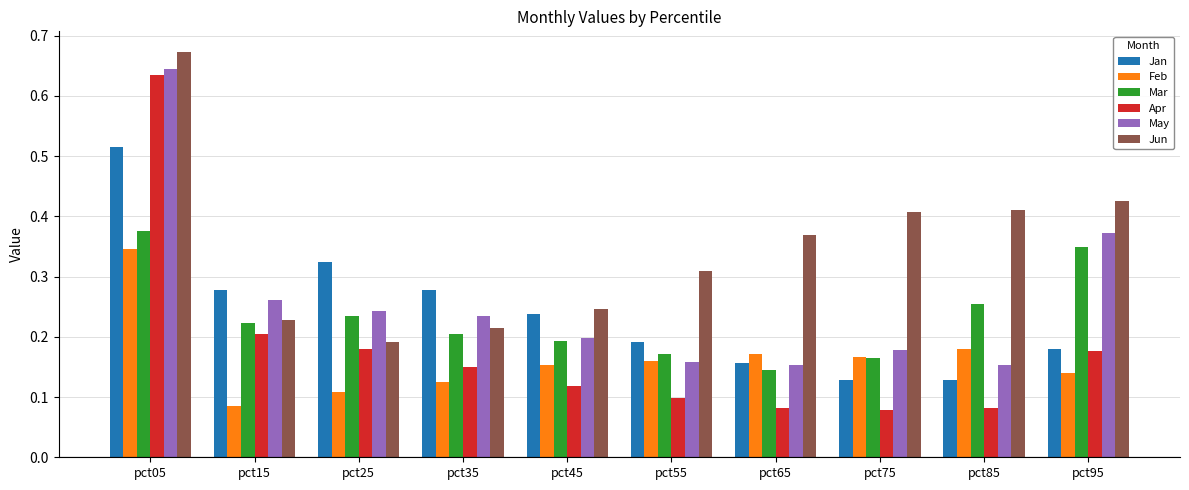

Count the May values in the range 0 to 1.

10